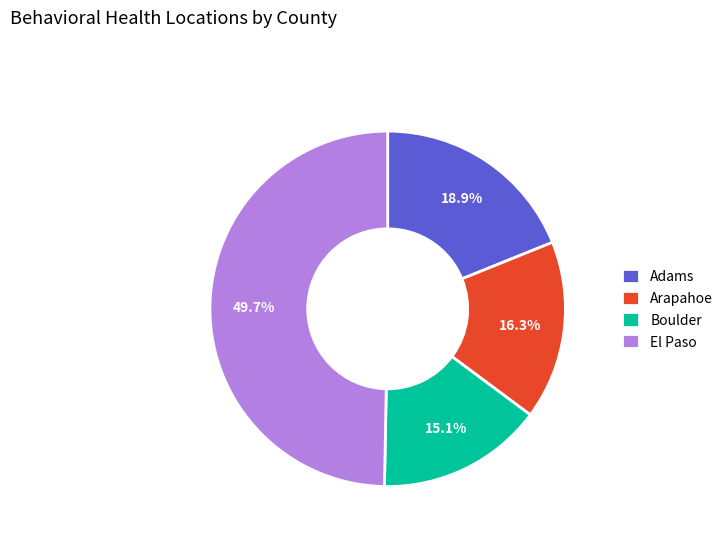

To the nearest percent, what is the average slice percentage?

25%